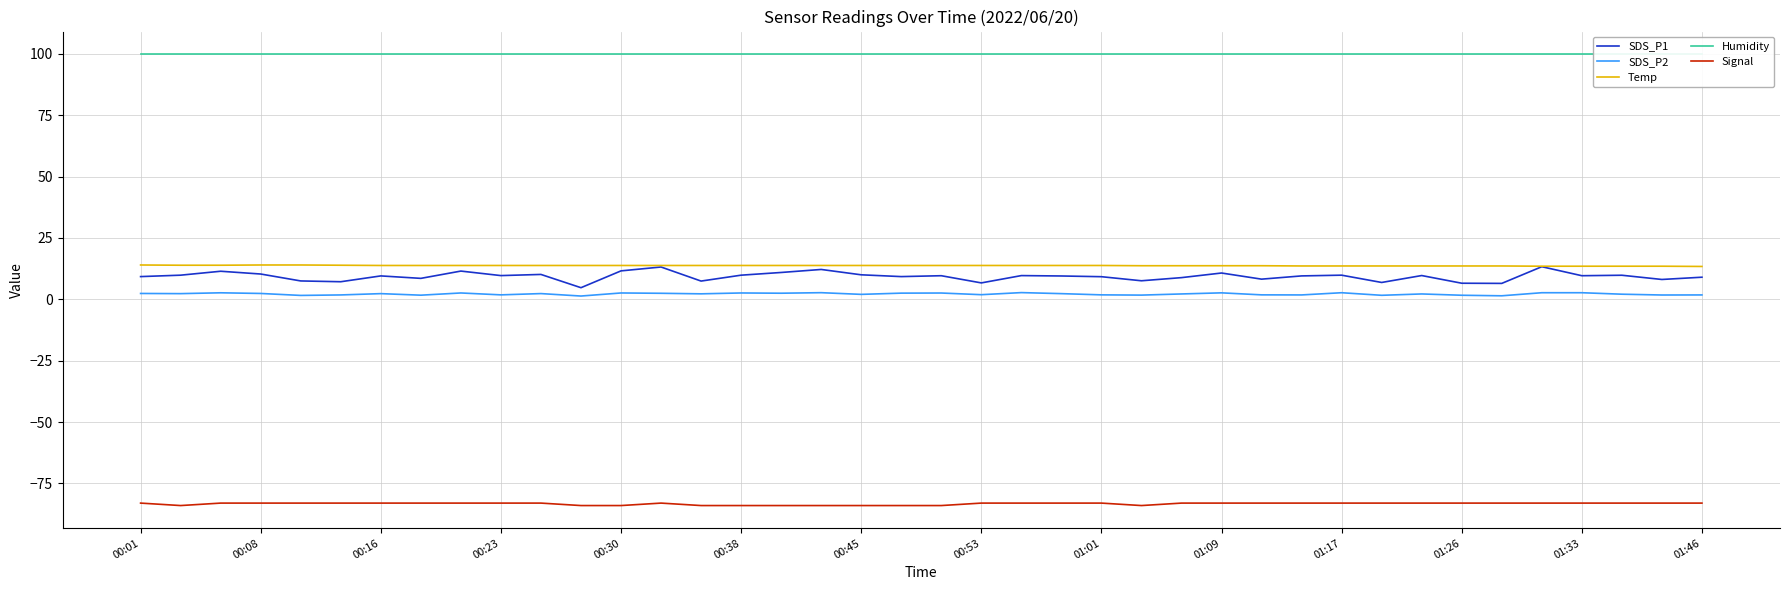

The SDS_P1 series shows 13.3 at 35. True or false?

True